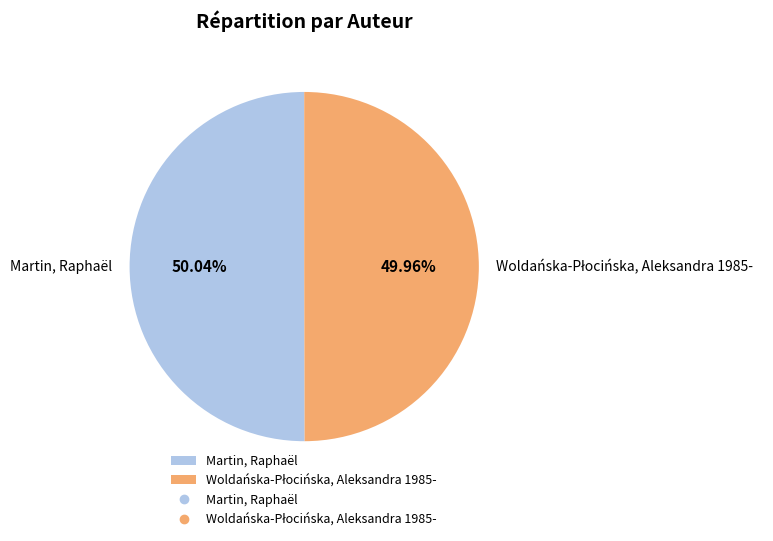

Count the number of slices in the pie.

2